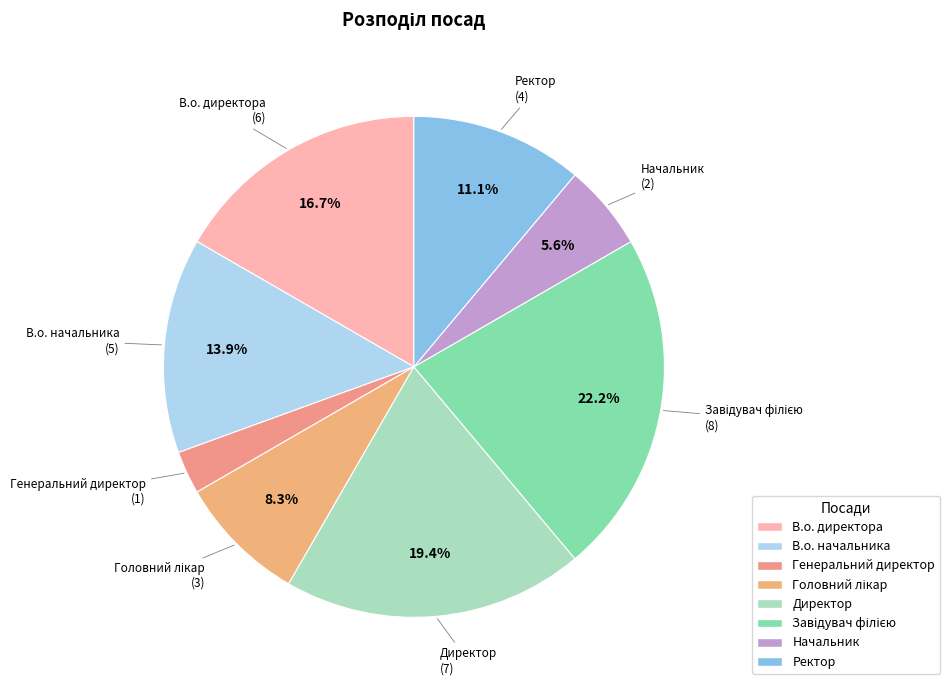

Which category has the smallest portion of the pie?

Генеральний директор